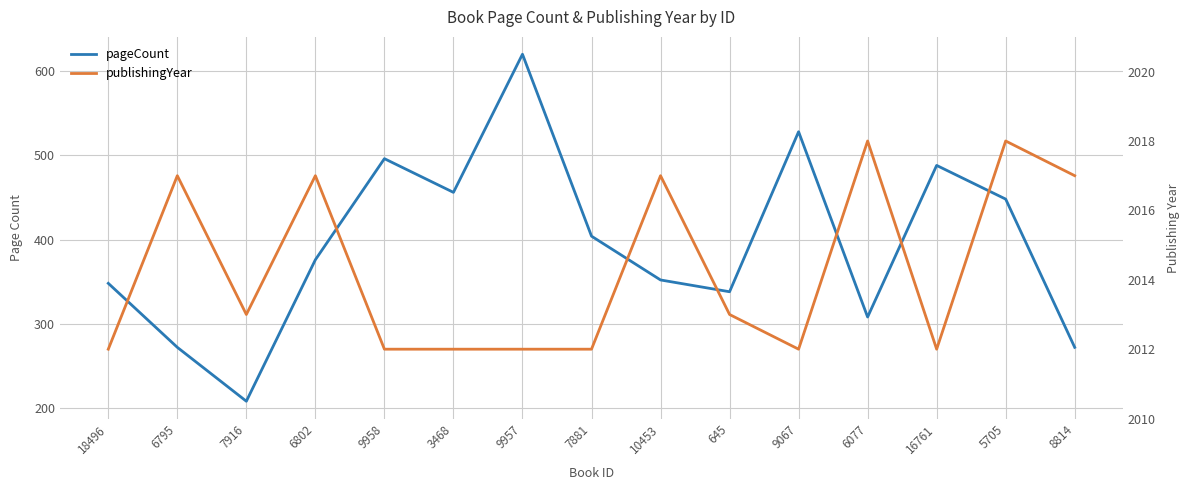

What is the difference between the highest and lowest values at 7881?

1608